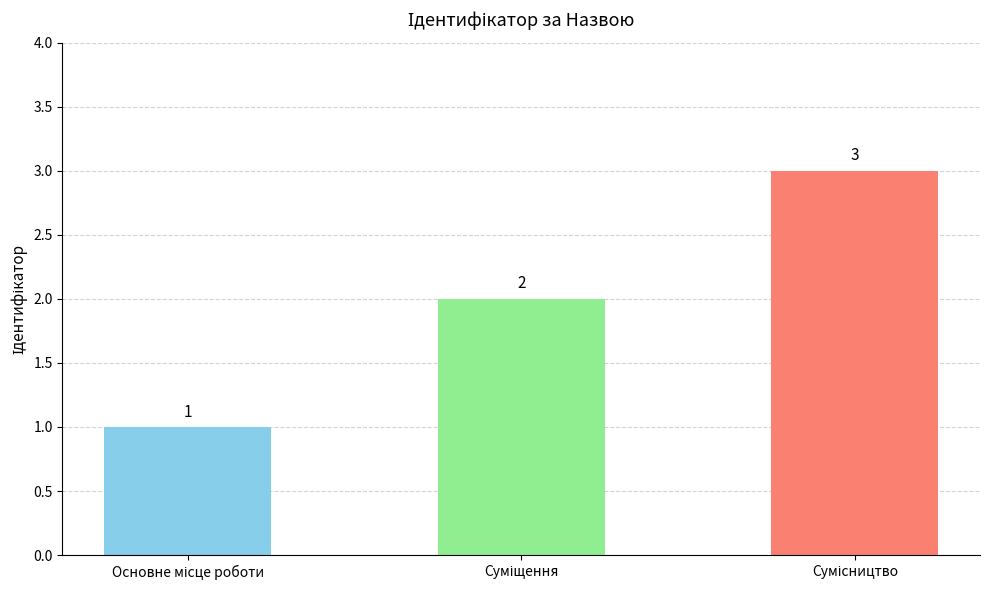

What is the value of the 3rd bar from the left?

3